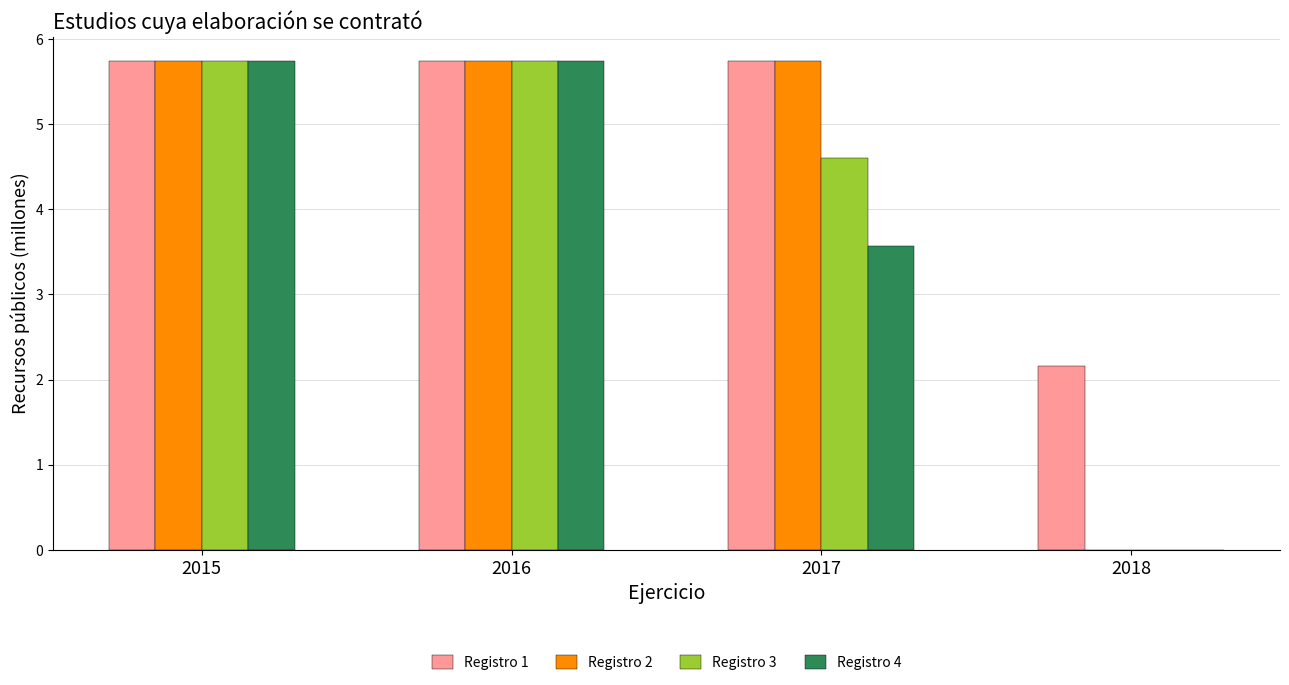

How many categories are shown in the chart?

4